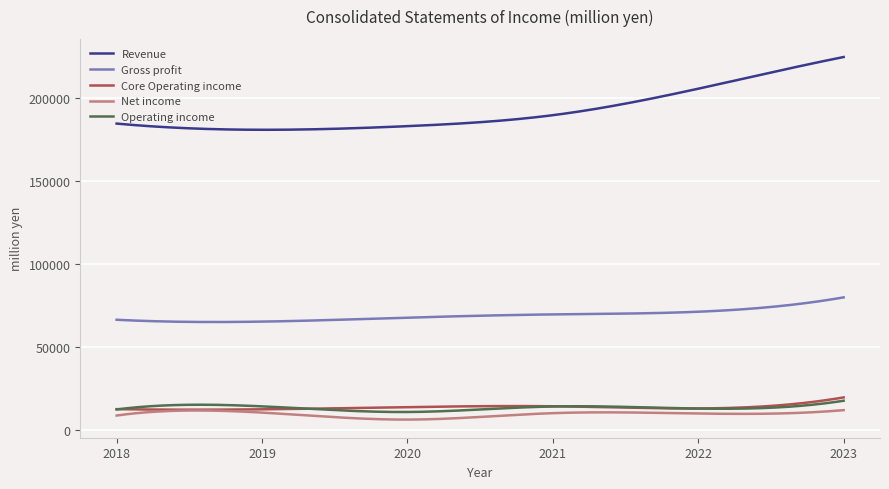

Which series has the widest spread of values?

Revenue